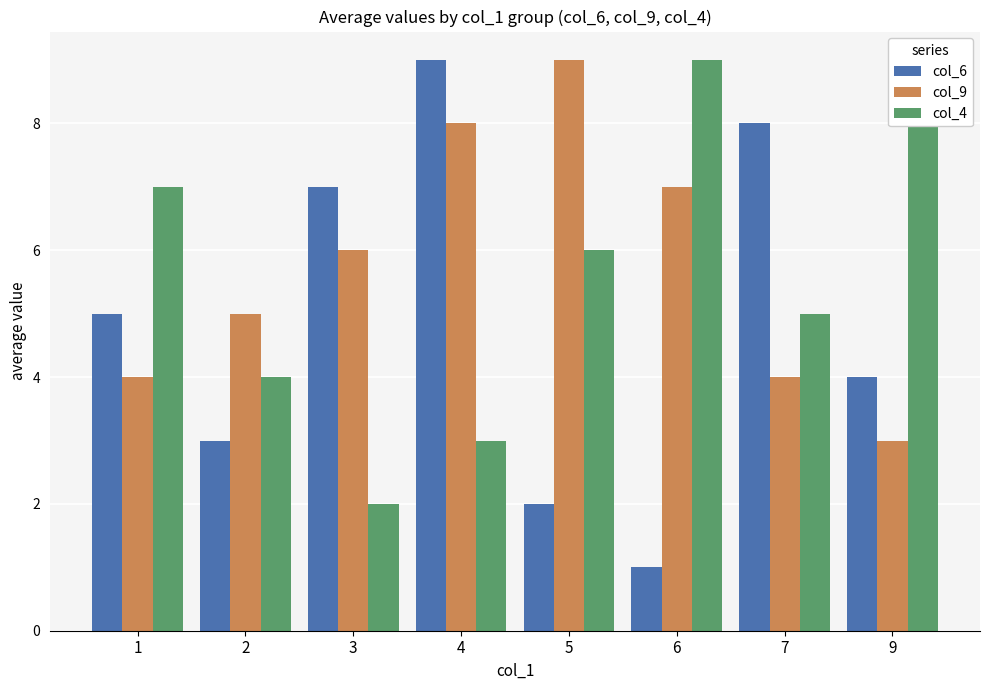

Is the value of col_9 at 5 greater than the value of col_6 at 3?

Yes